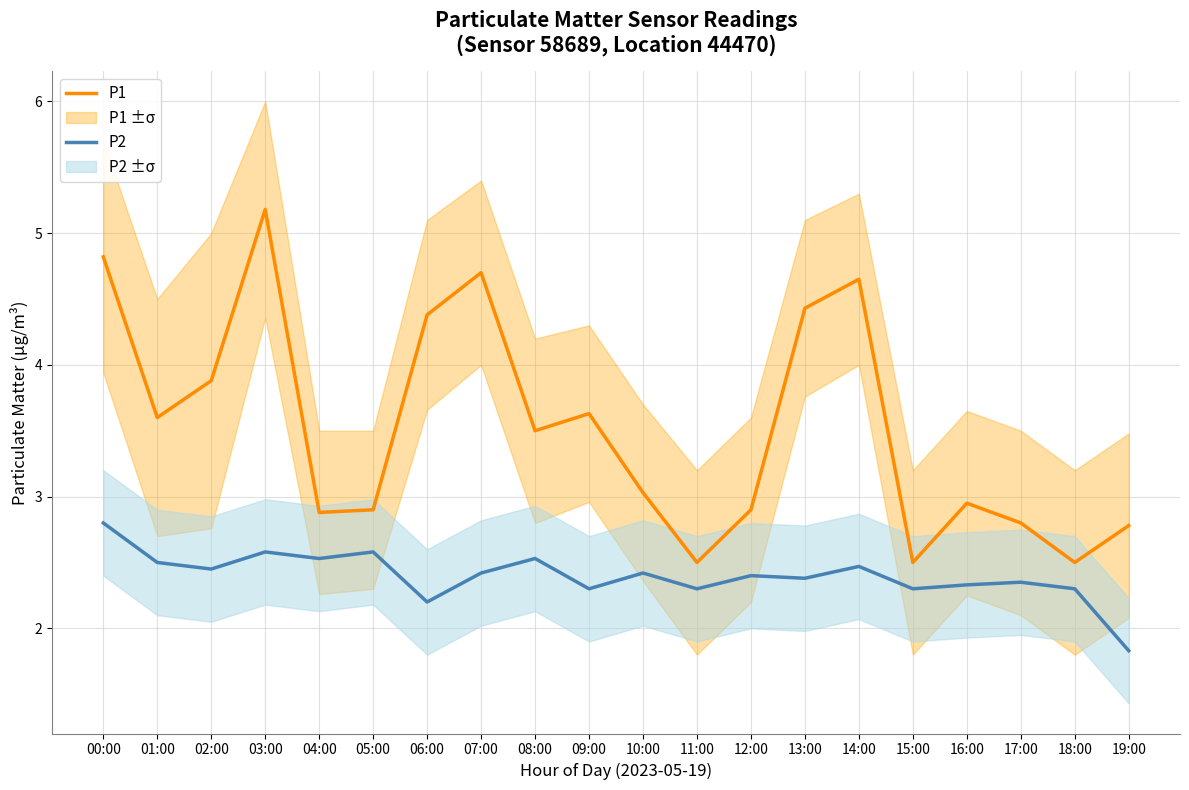

How many values in the P1 series exceed 3?

11